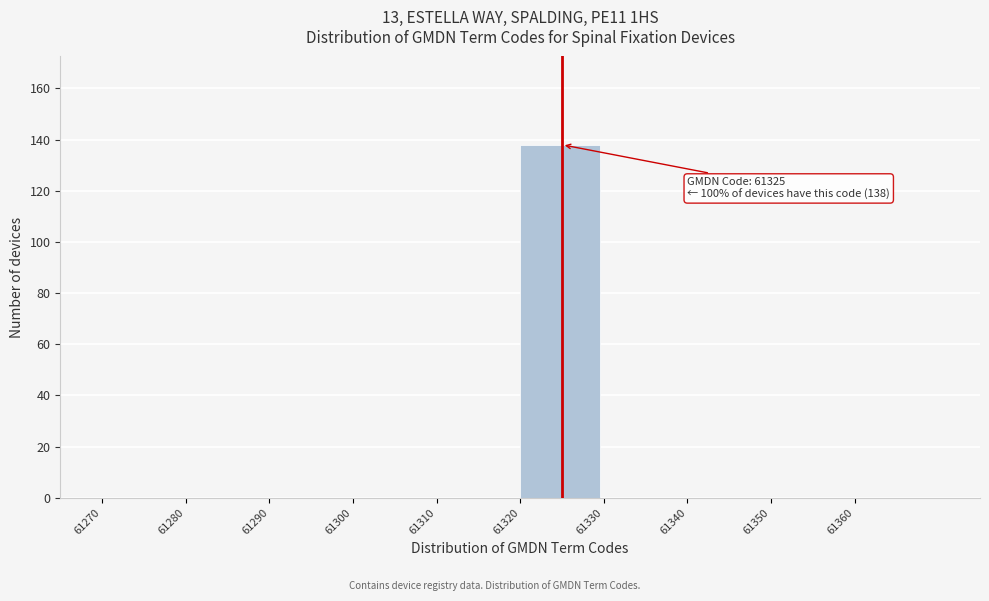

Over which range of the x-axis is the bar tallest?

61320 to 61330